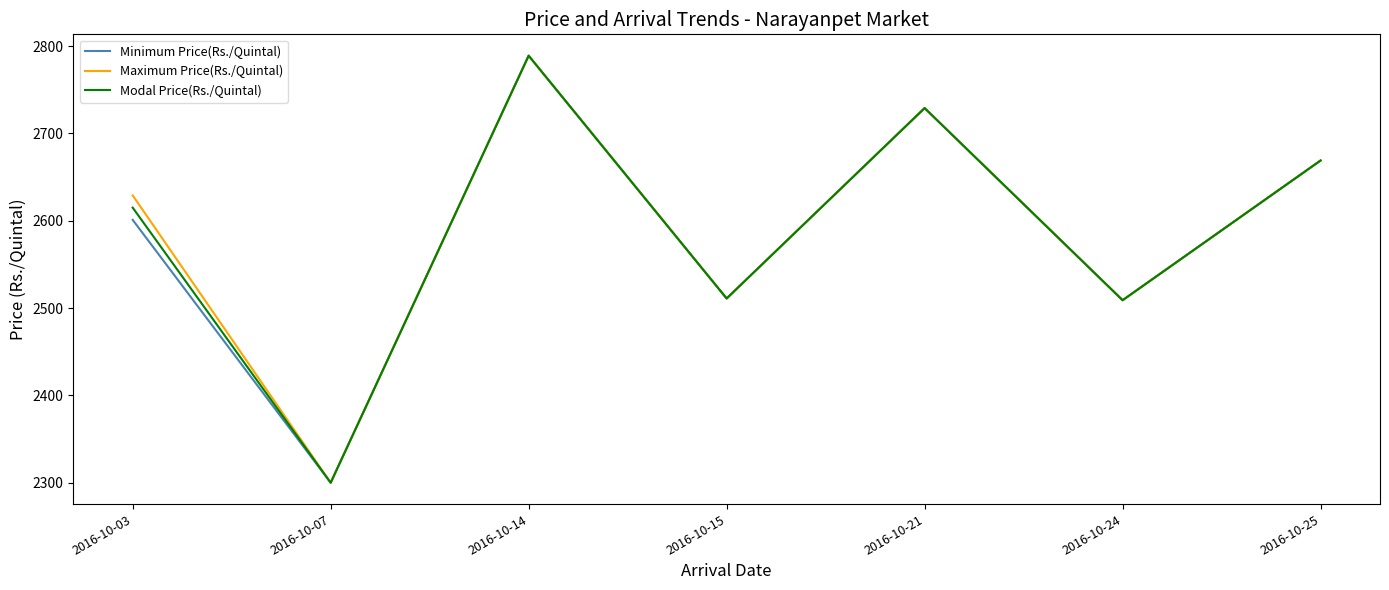

The Modal Price(Rs./Quintal) series shows 2511 at 2016-10-15. True or false?

True